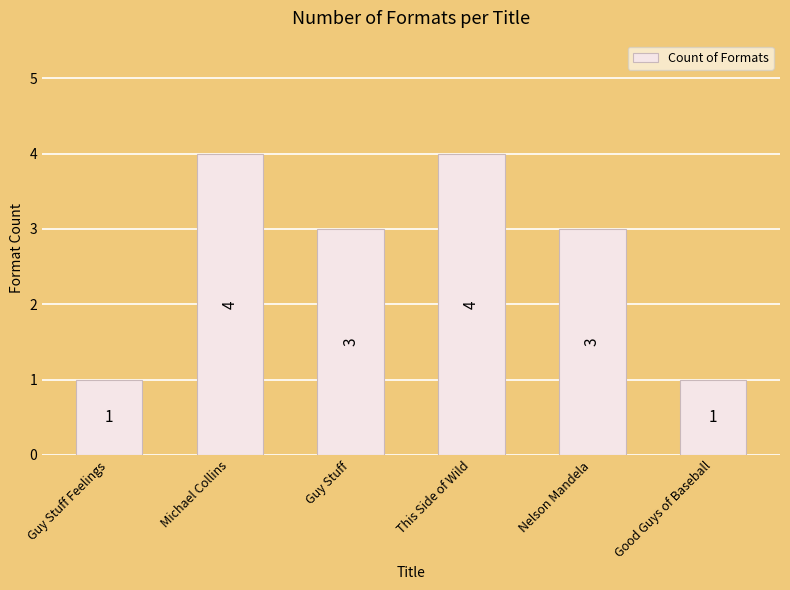

What is the value of the 3rd bar from the left?

3